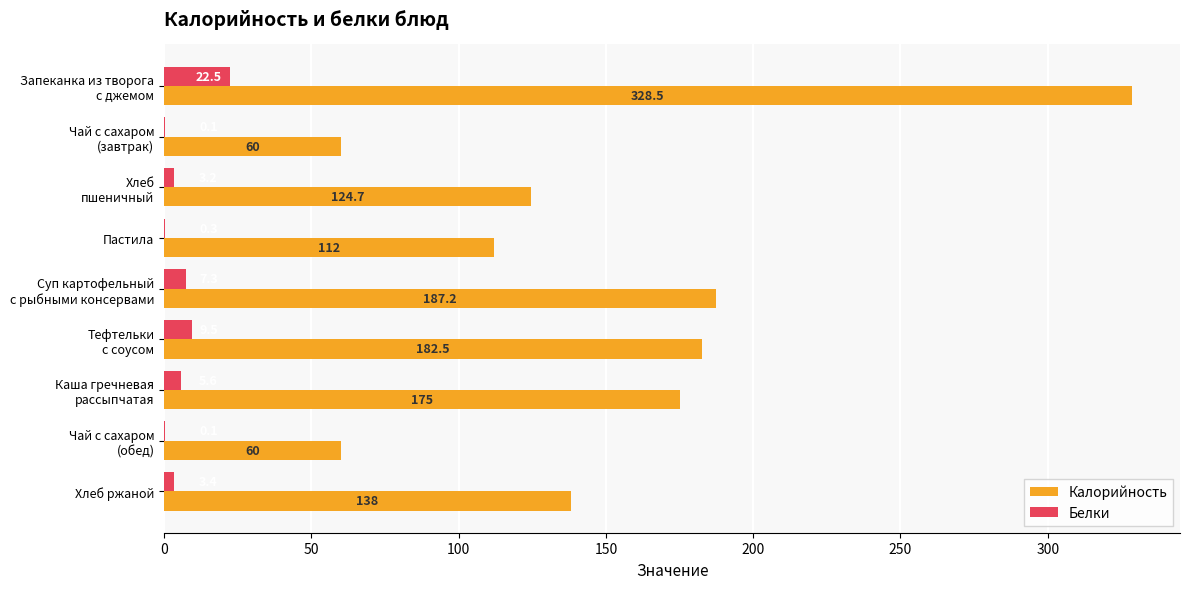

True or false: Калорийность has a value of 192.9 at Пастила.

False